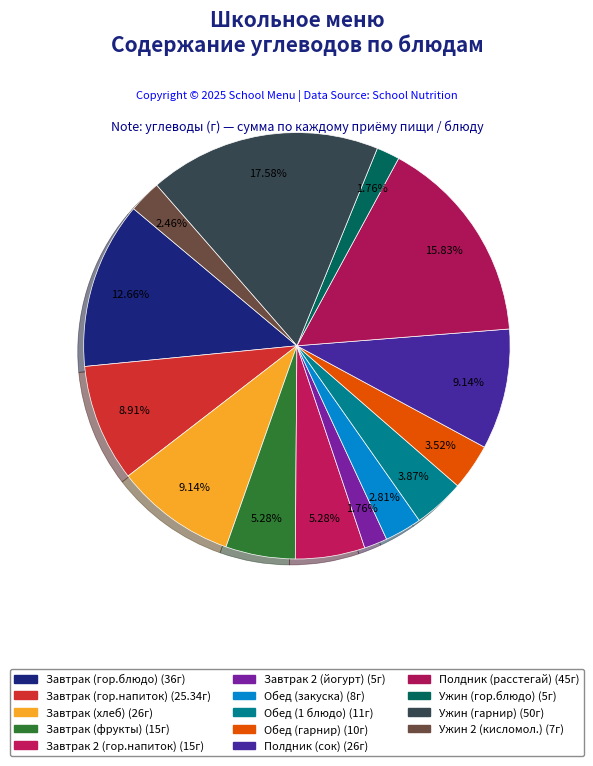

How many segments does this pie chart have?

14